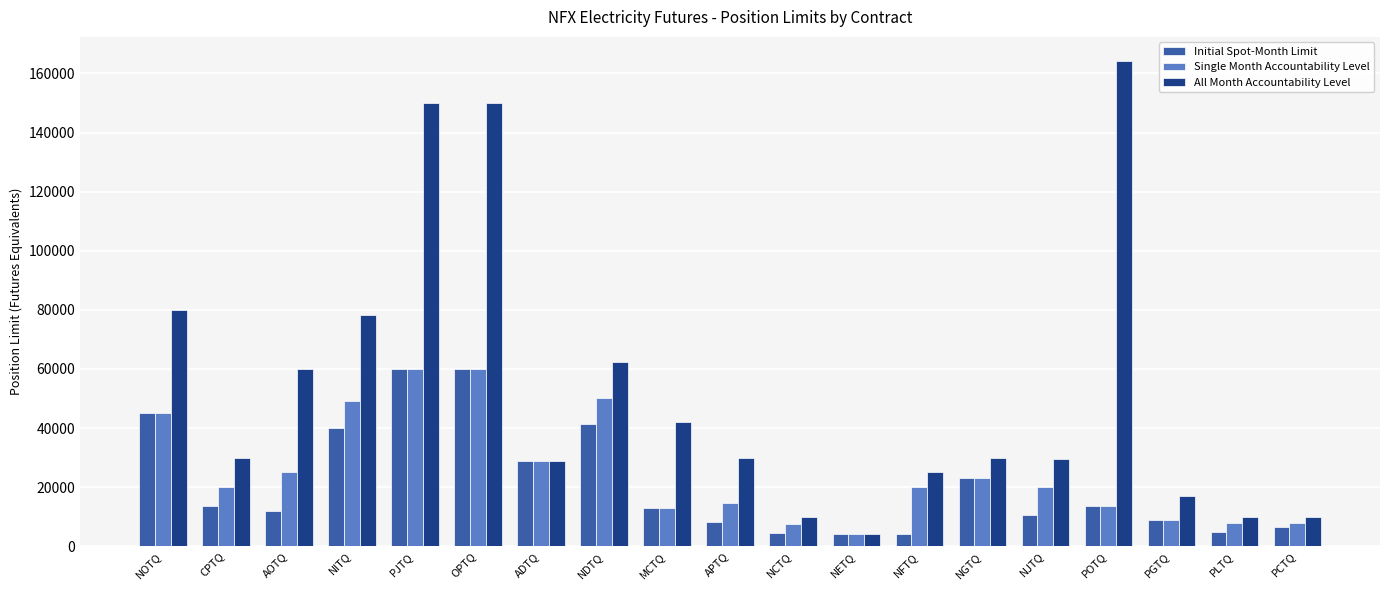

Rank the series at NDTQ from highest to lowest value.

All Month Accountability Level, Single Month Accountability Level, Initial Spot-Month Limit